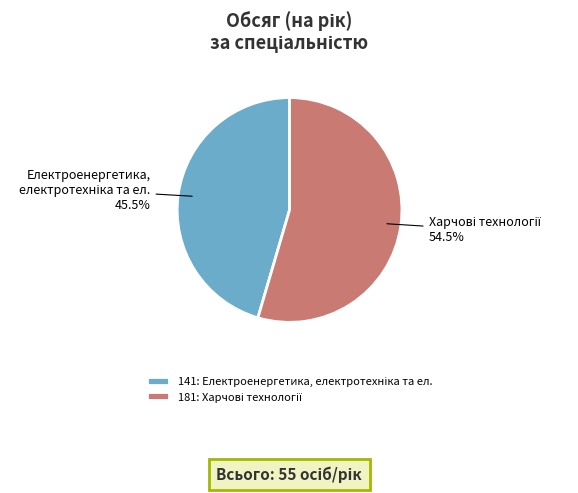

Rank the categories by value from highest to lowest.

181, 141